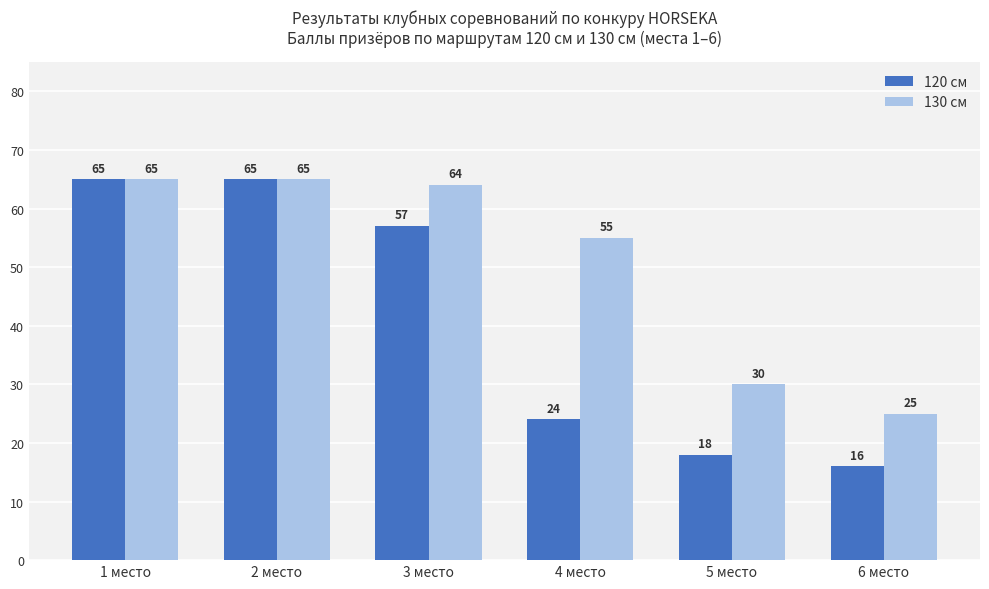

What is the difference between the highest and lowest values at 5 место?

12